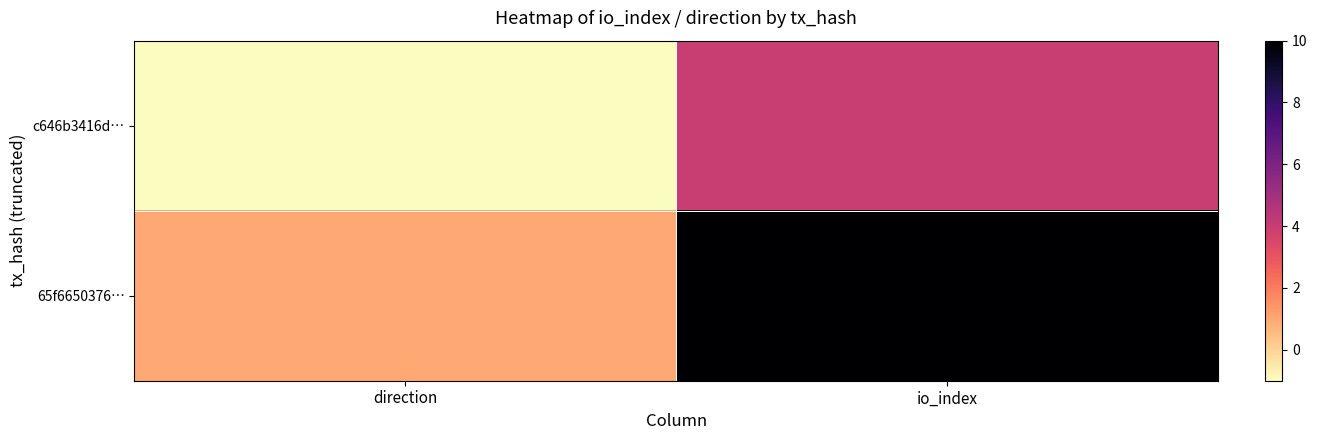

What is the minimum value shown in the chart?

-1